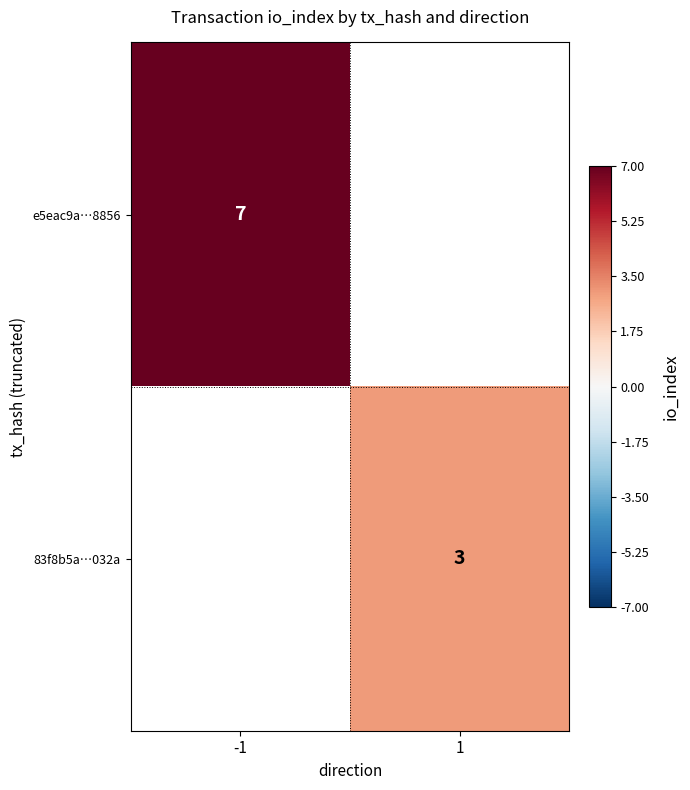

The 83f8b5a…032a series shows 3 at 1. True or false?

True